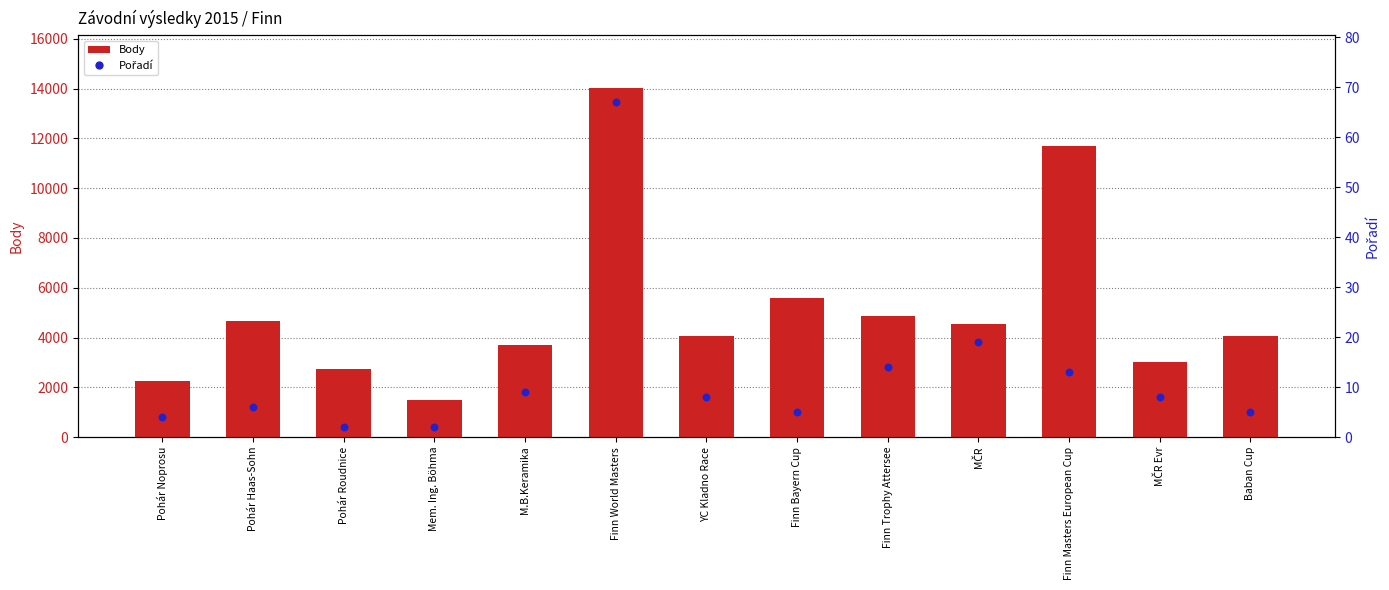

At which category is the sum across all series the highest?

Finn World Masters